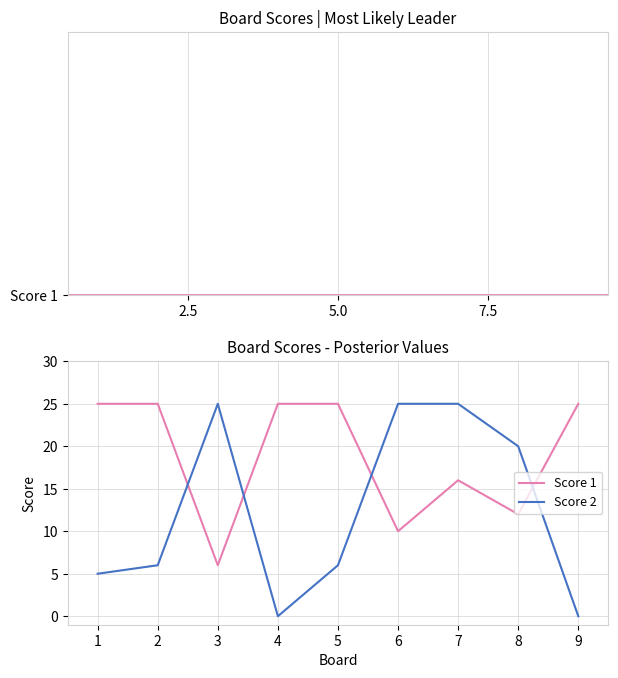

Which series has the largest total across all categories?

Score 1